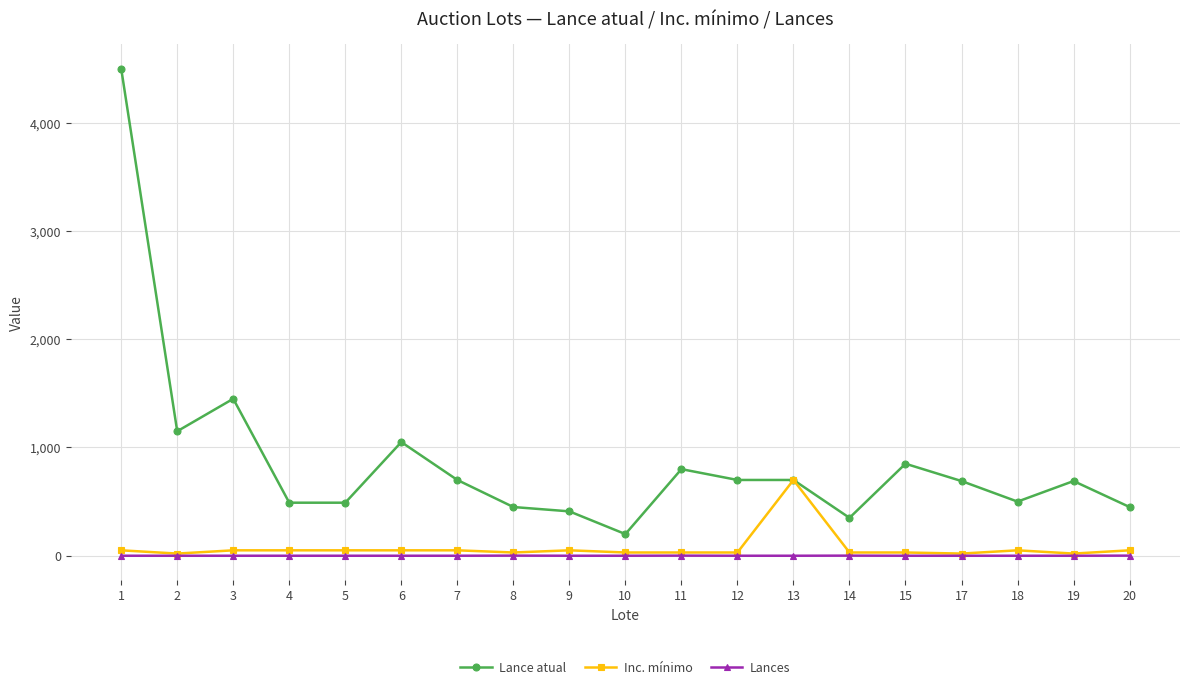

Read the Lance atual value at 6.

1050